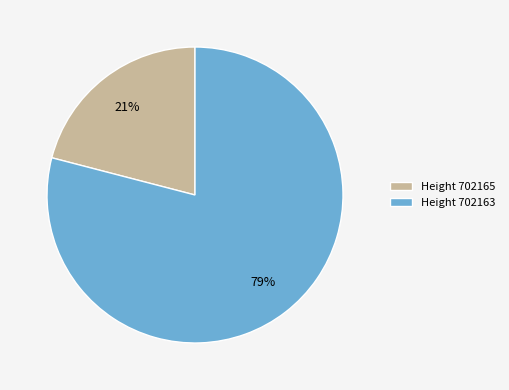

To the nearest percent, what is the difference between the largest and smallest slice percentages?

58%